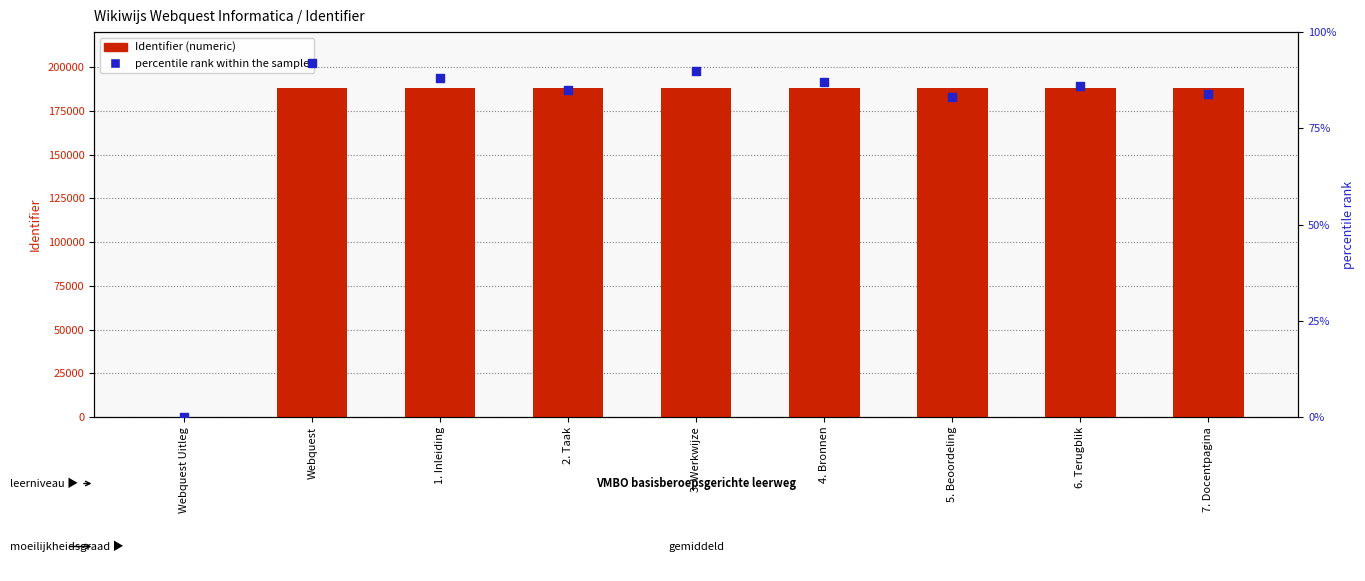

What are all the series names shown in the legend?

Identifier, percentile rank within the sample